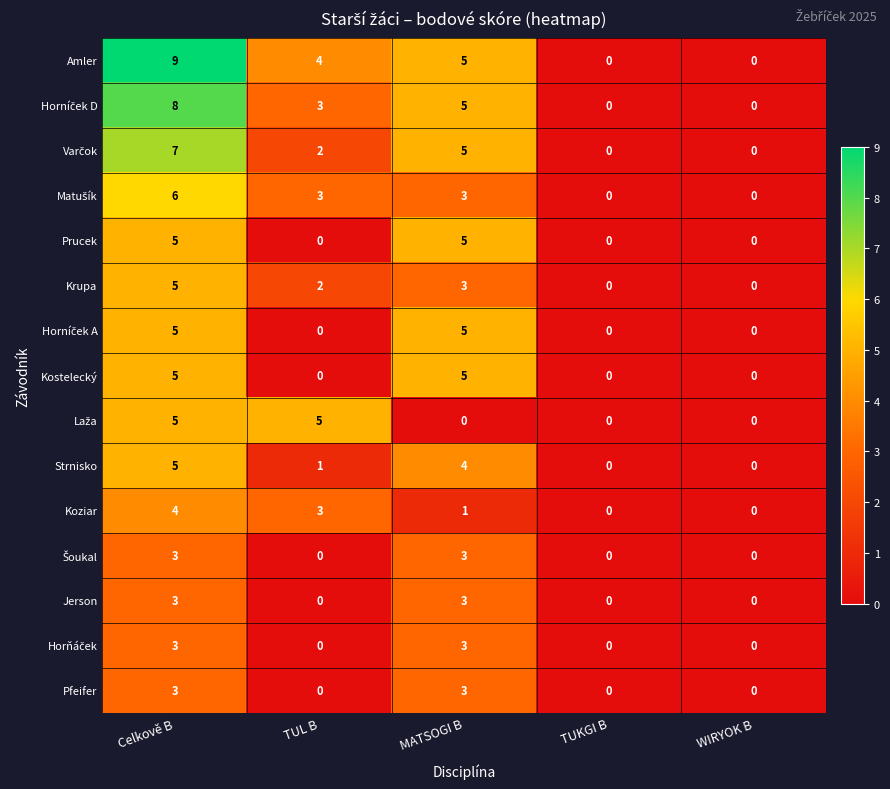

The Kostelecký series shows 0 at WIRYOK B. True or false?

True